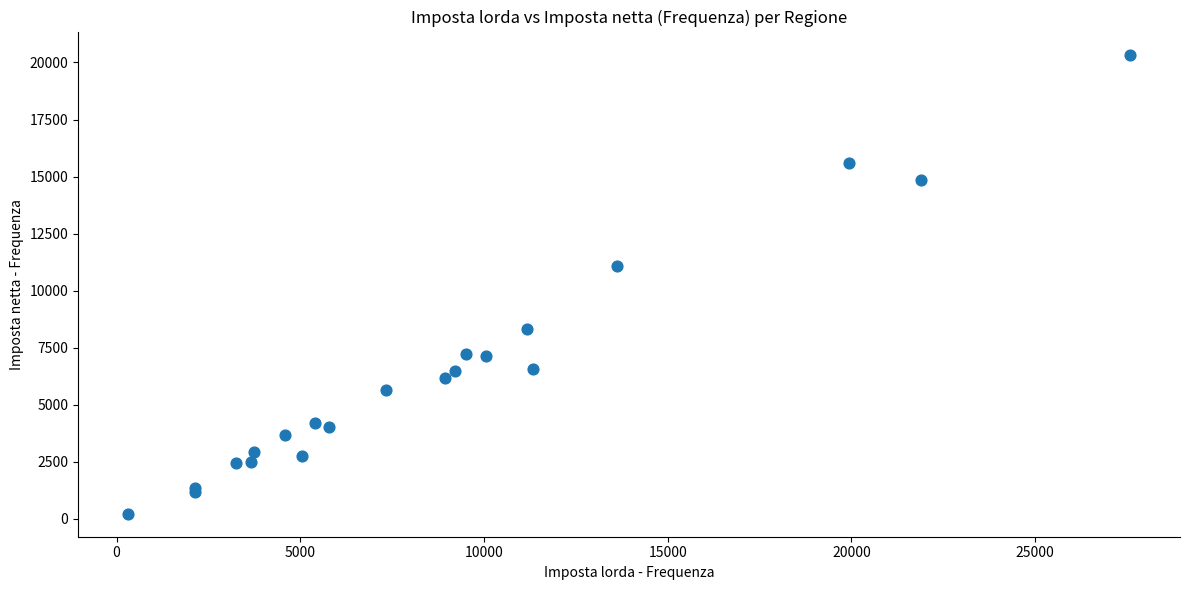

What Y value in the scatter plot is closest to 10287?

11082